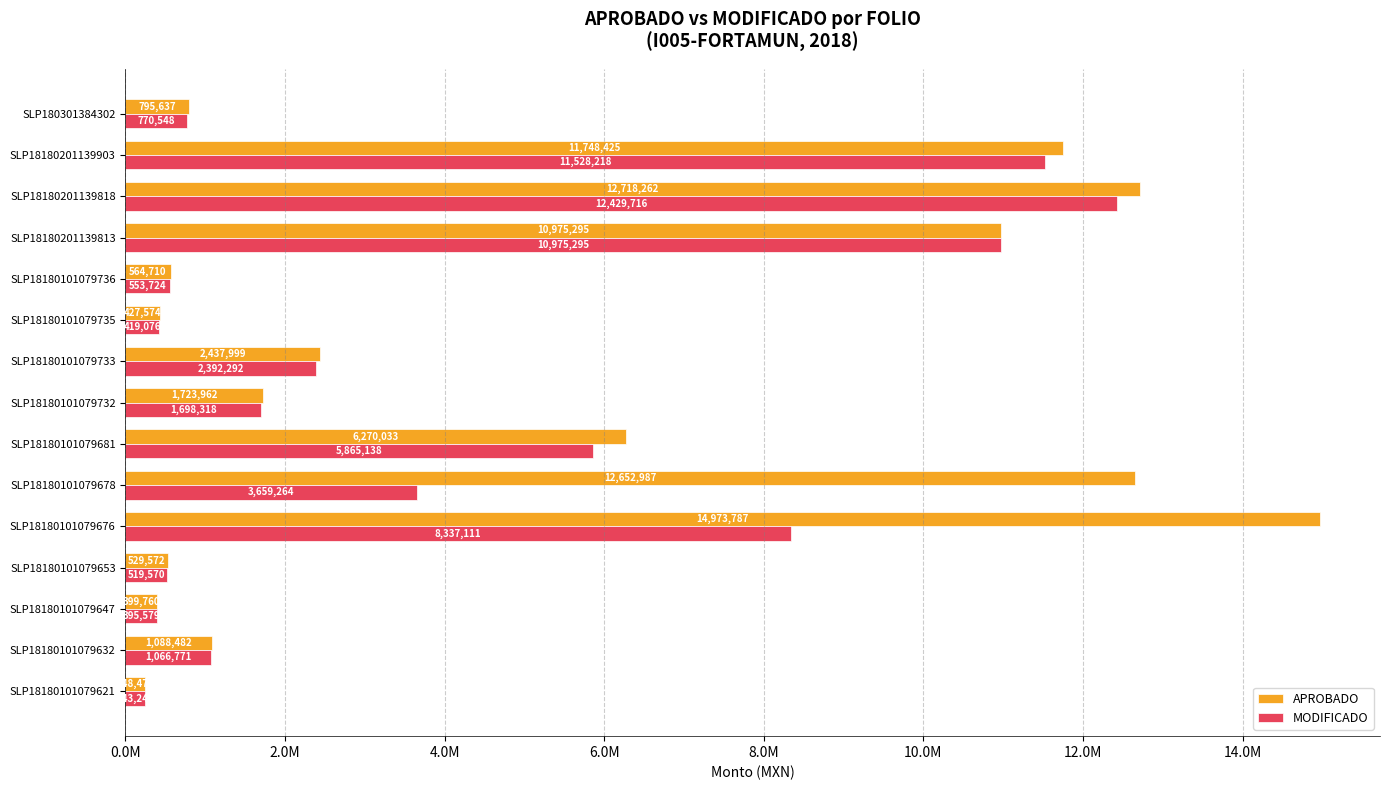

Rank the series by their maximum value, from lowest to highest.

MODIFICADO, APROBADO